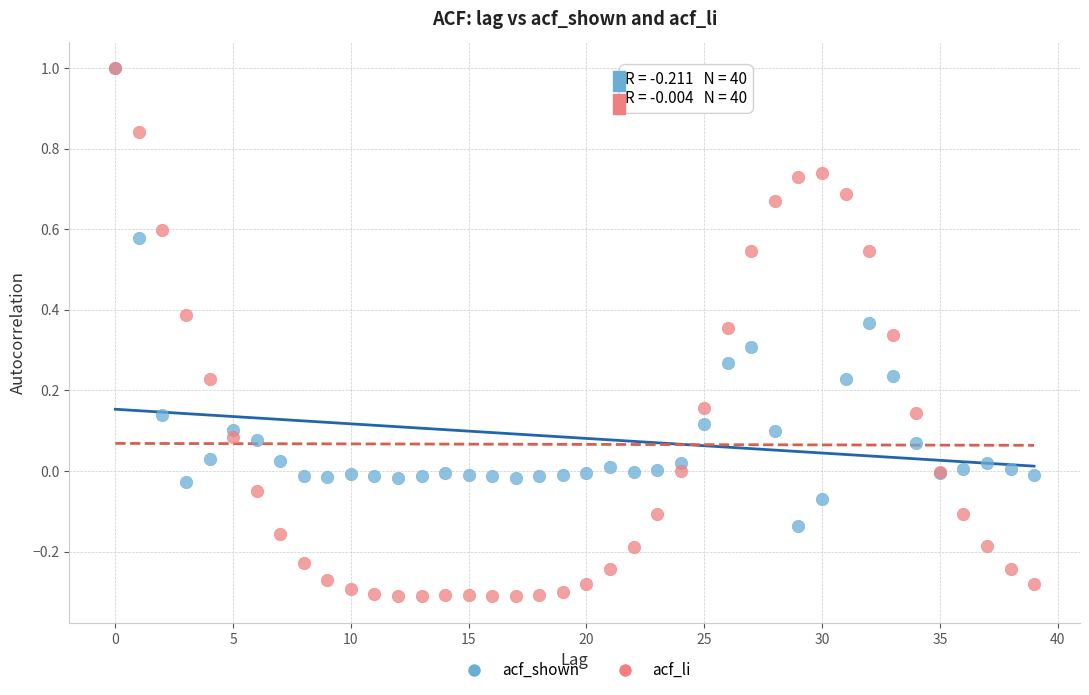

Which series has the widest spread of Y values?

acf_li